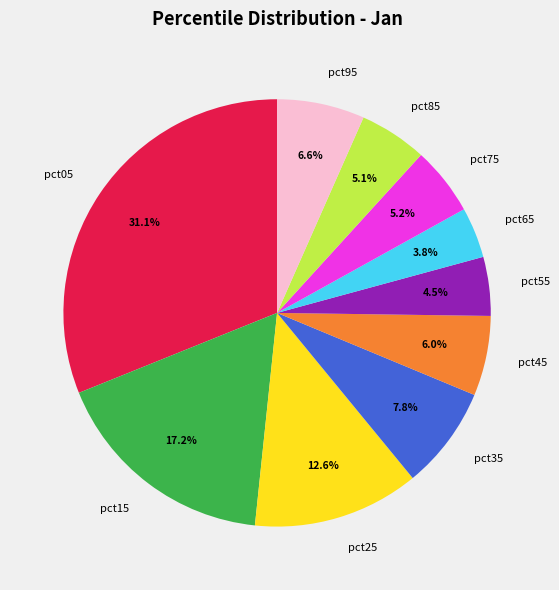

Is there any slice that represents more than half of the pie?

No